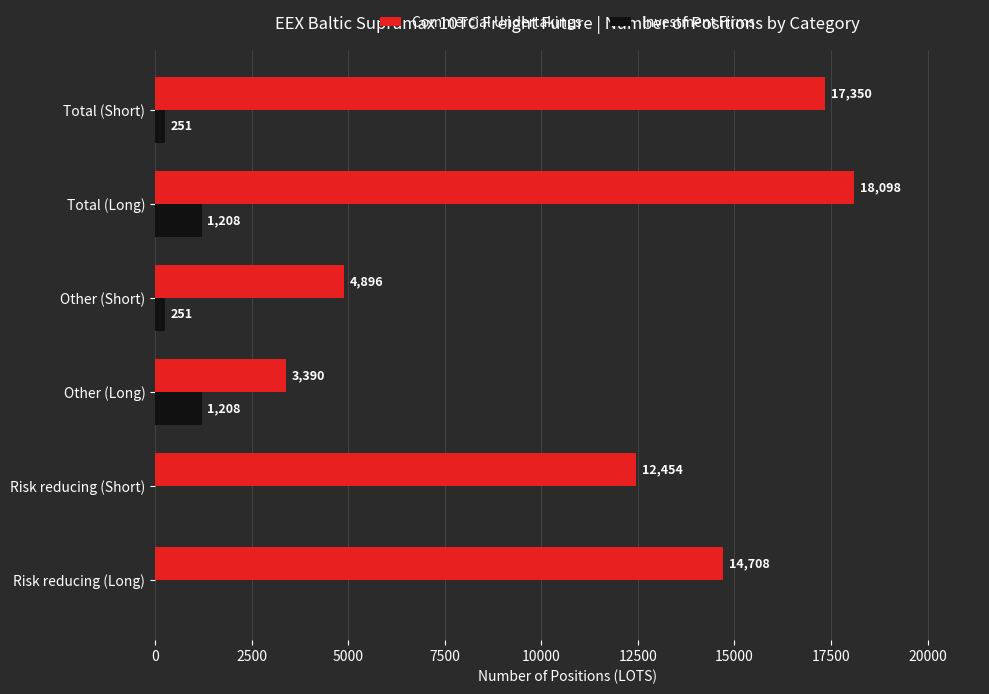

How many positive values does the Investment Firms series have?

4